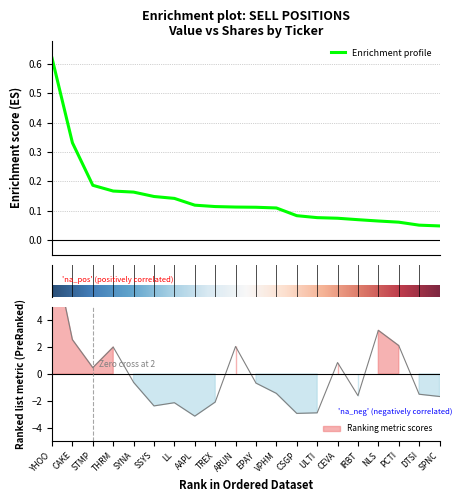

What is the highest value of the Shares or principal amount series?

9.8